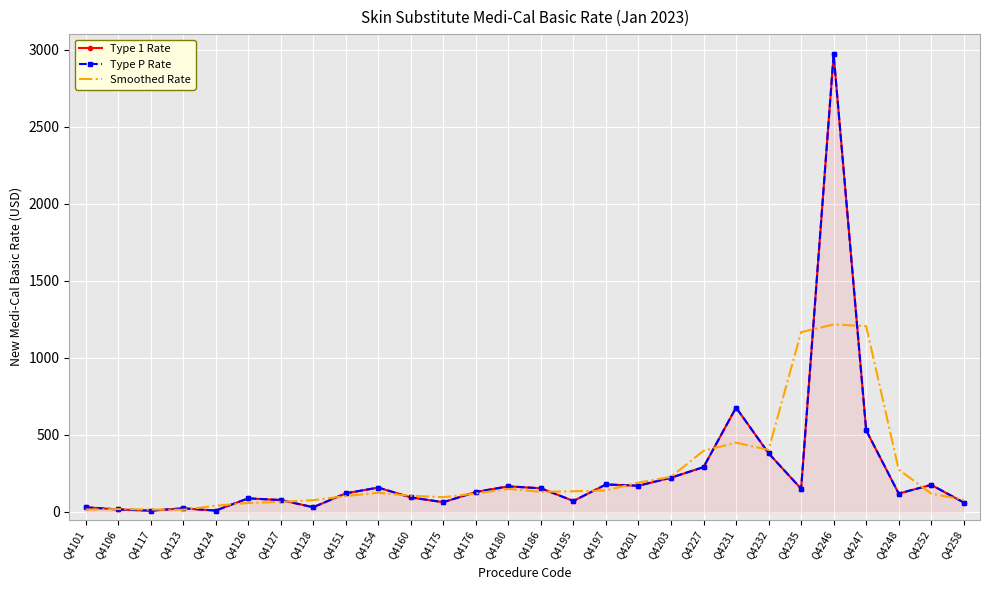

True or false: Smoothed Rate has a value of 402.8 at Q4232.

True